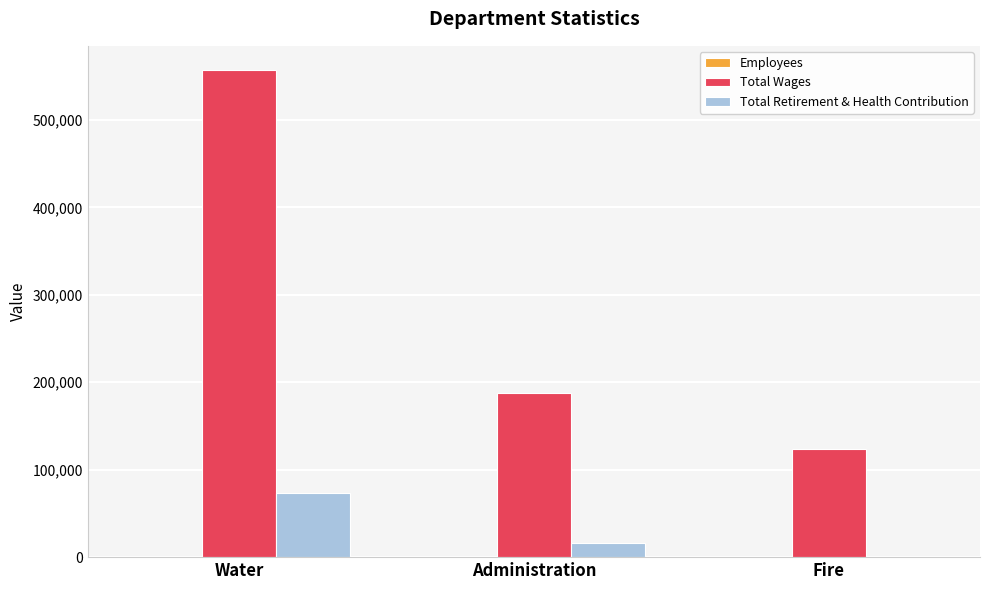

The Total Wages series shows 315259 at Administration. True or false?

False